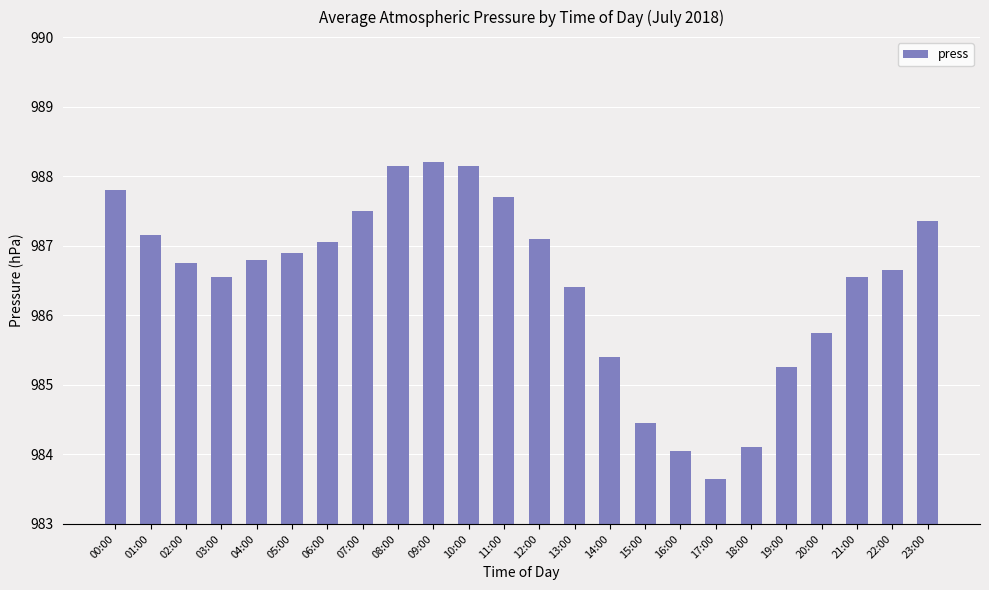

What is the difference between the values at 02:00 and 03:00?

0.2